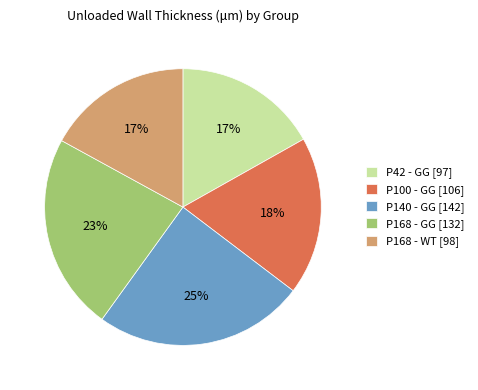

What percentage is the P168 - WT slice, to the nearest percent?

17%